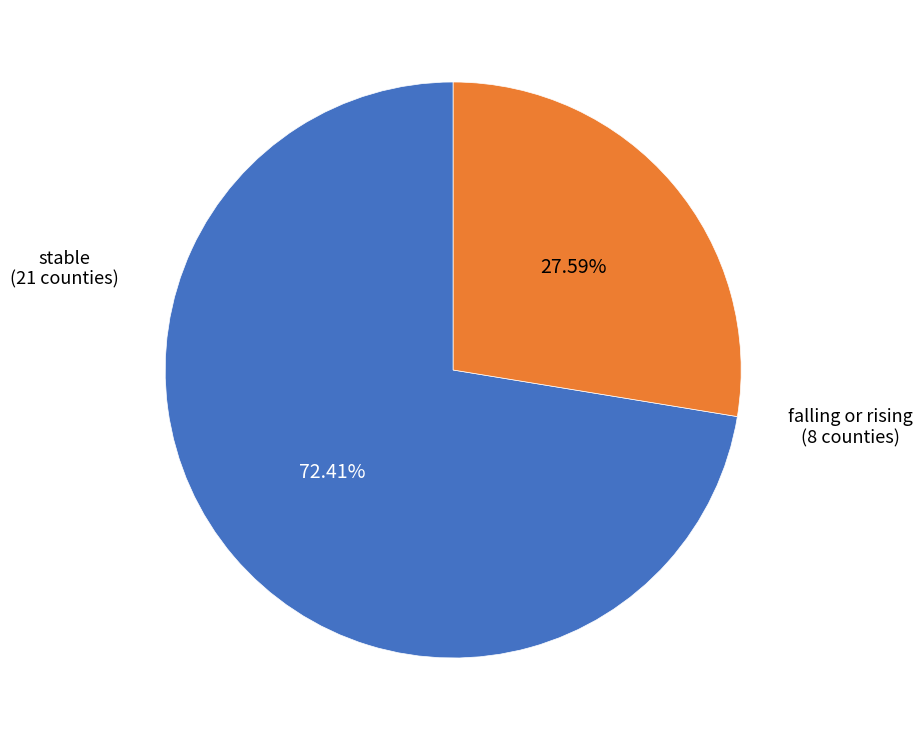

What percentage is the stable slice, to the nearest percent?

72%